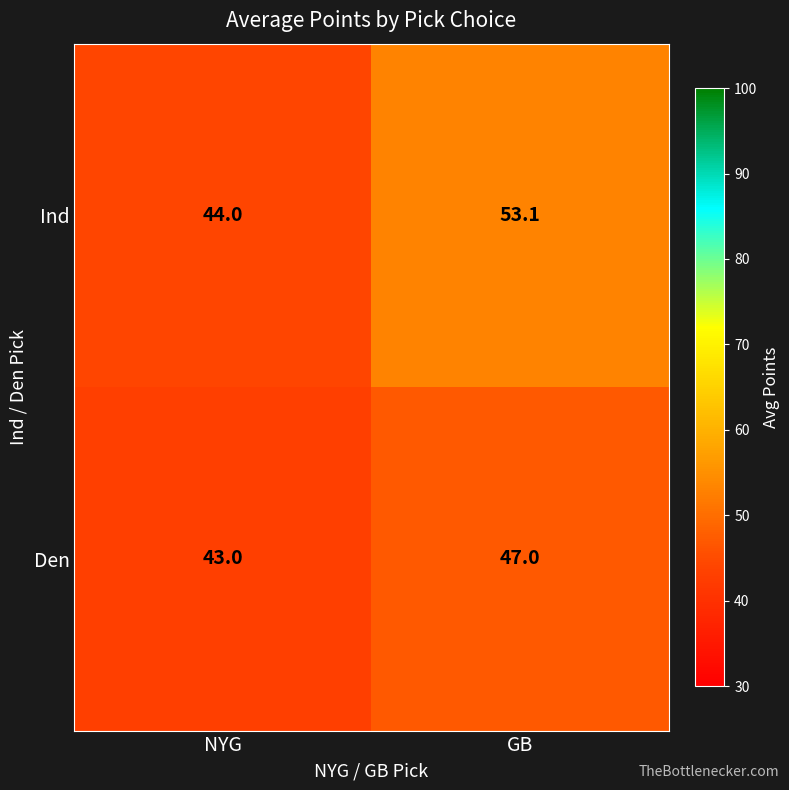

What is the maximum value shown in the chart?

53.1